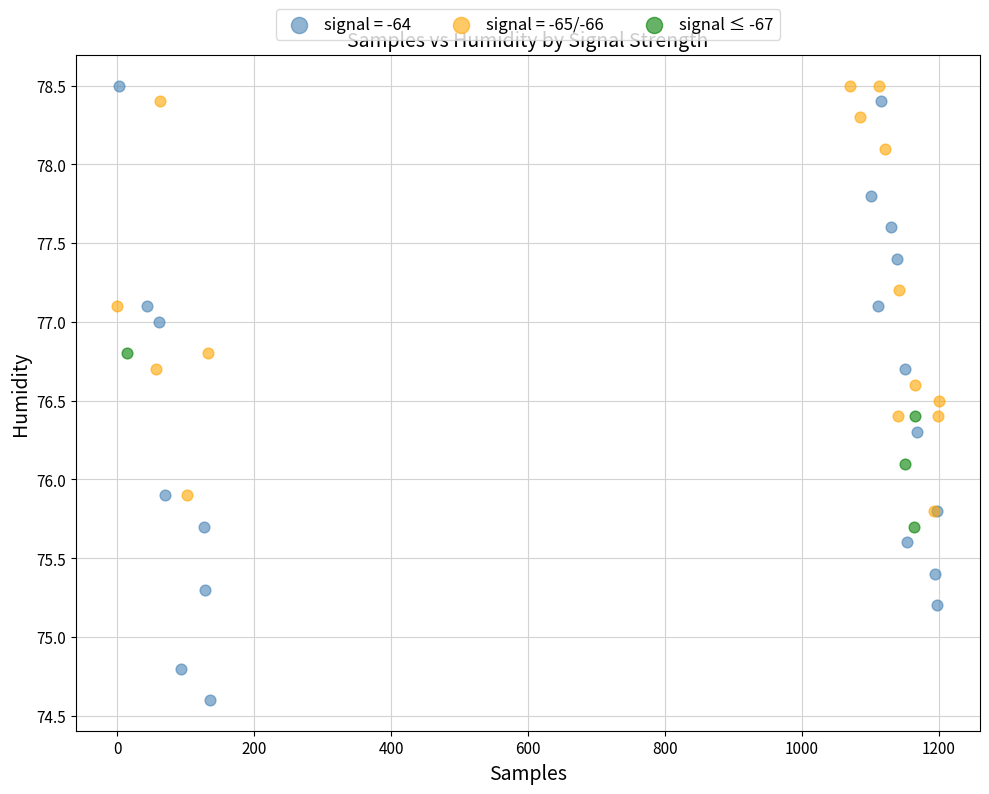

Which series has the widest spread of Y values?

signal = -64